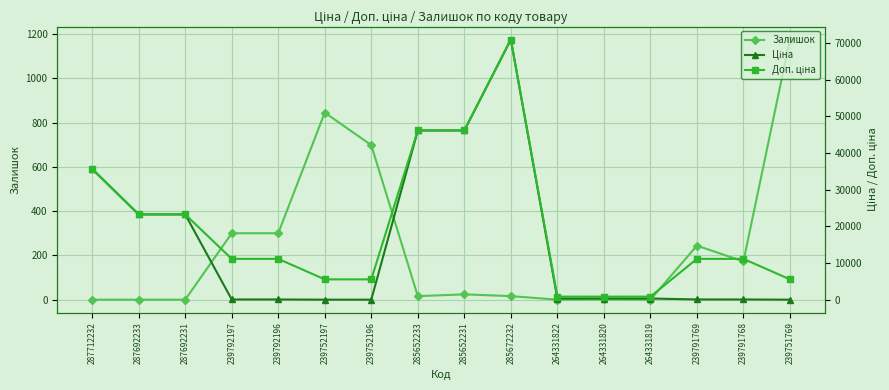

Is it true that Залишок equals 300.0 at 239792196?

True